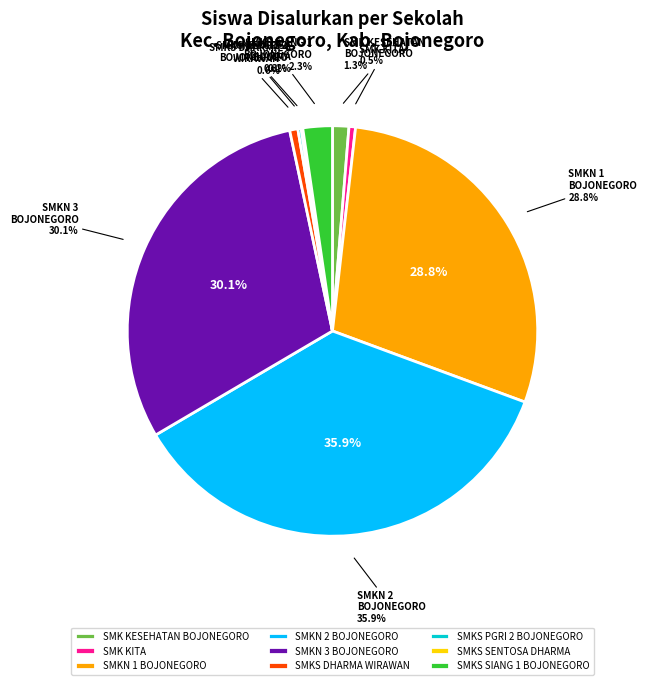

To the nearest percent, what is the difference between the largest and smallest slice percentages?

36%